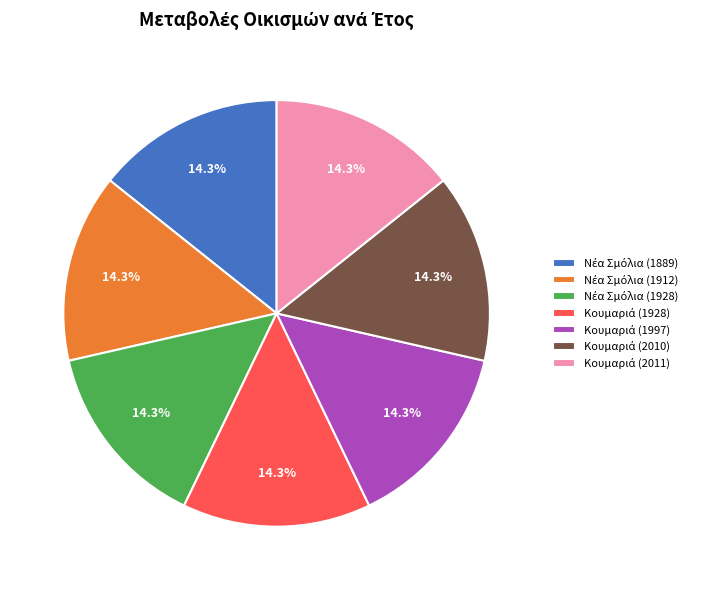

Is there any slice that represents more than half of the pie?

No